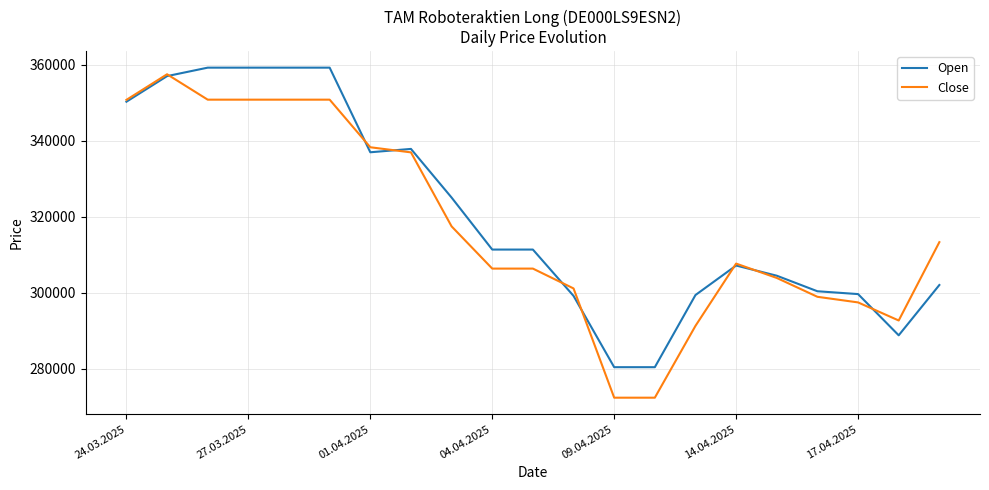

How many series are shown in this chart?

2